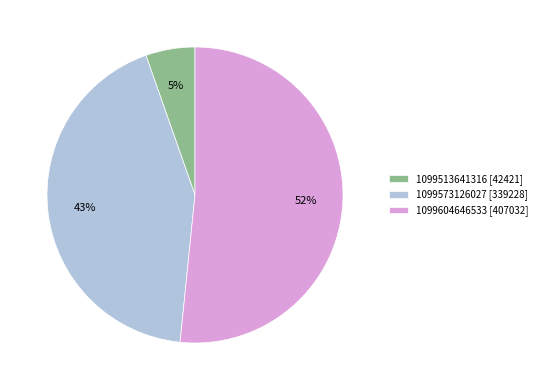

What percentage is the 1099604646533 slice, to the nearest percent?

52%